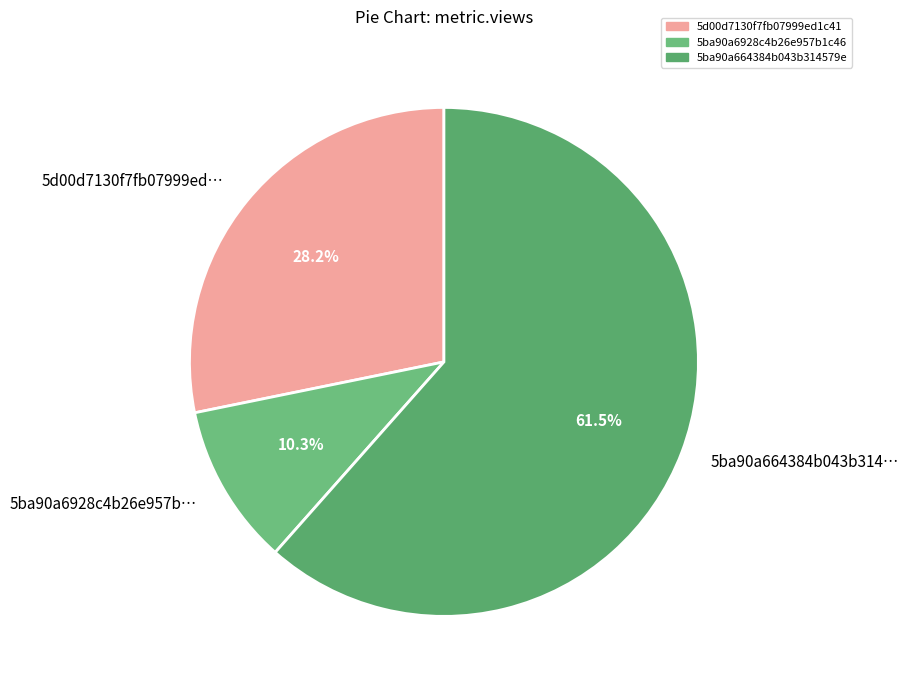

Rank the categories by value from highest to lowest.

5ba90a664384b043b314…, 5d00d7130f7fb07999ed…, 5ba90a6928c4b26e957b…